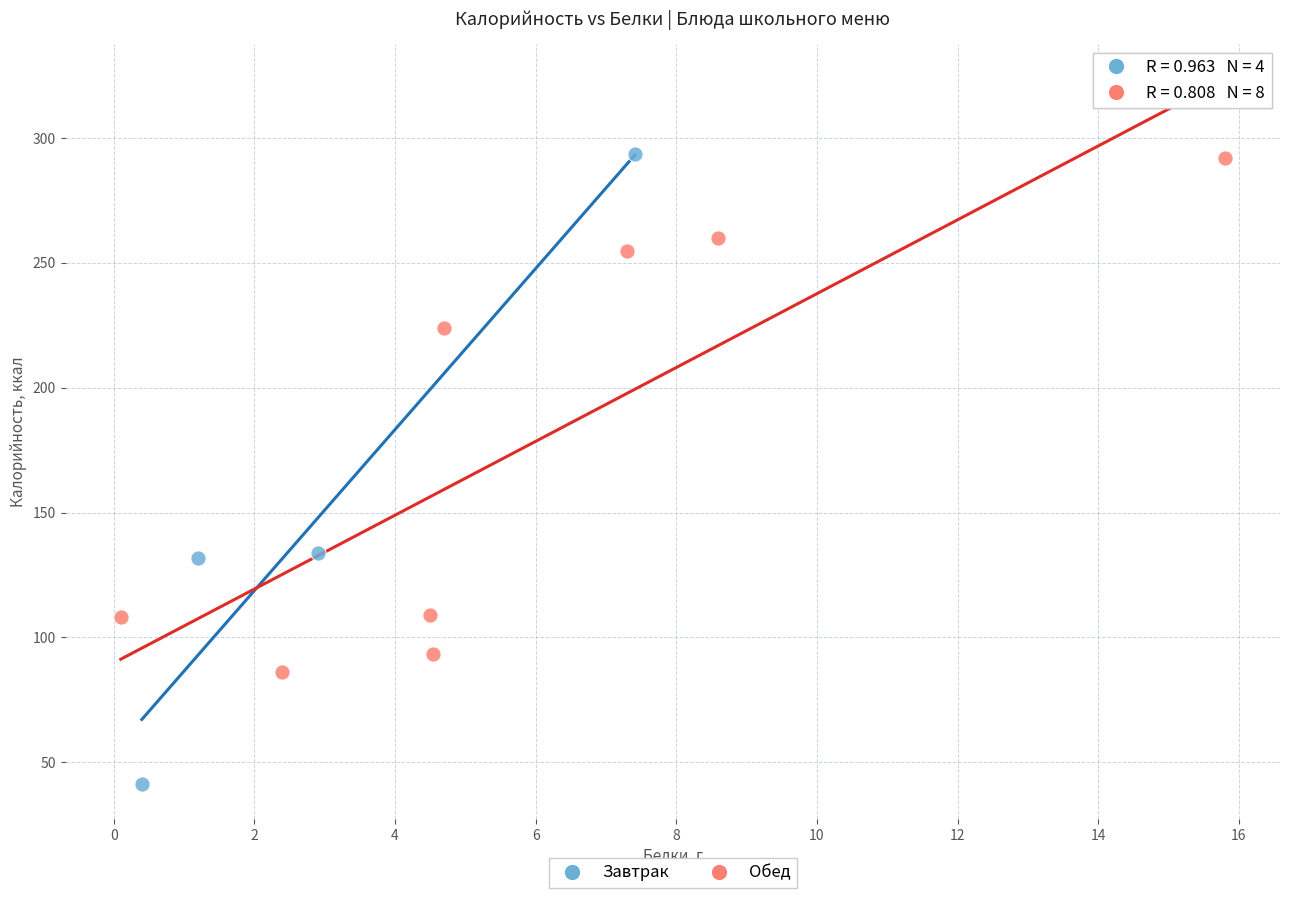

What are all the series names shown in the legend?

Завтрак, Обед